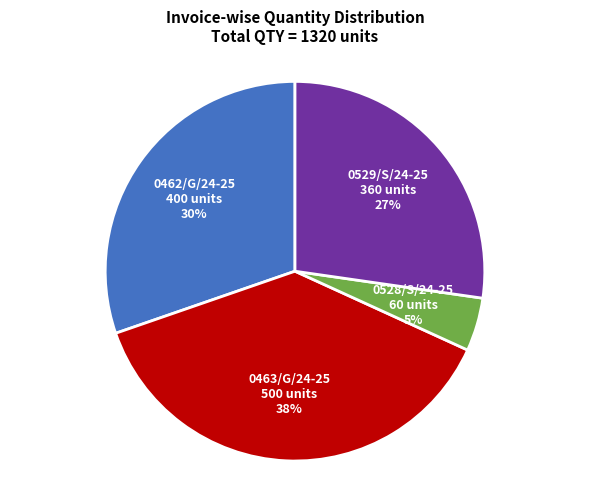

Which category has the smallest portion of the pie?

0528/S/24-25